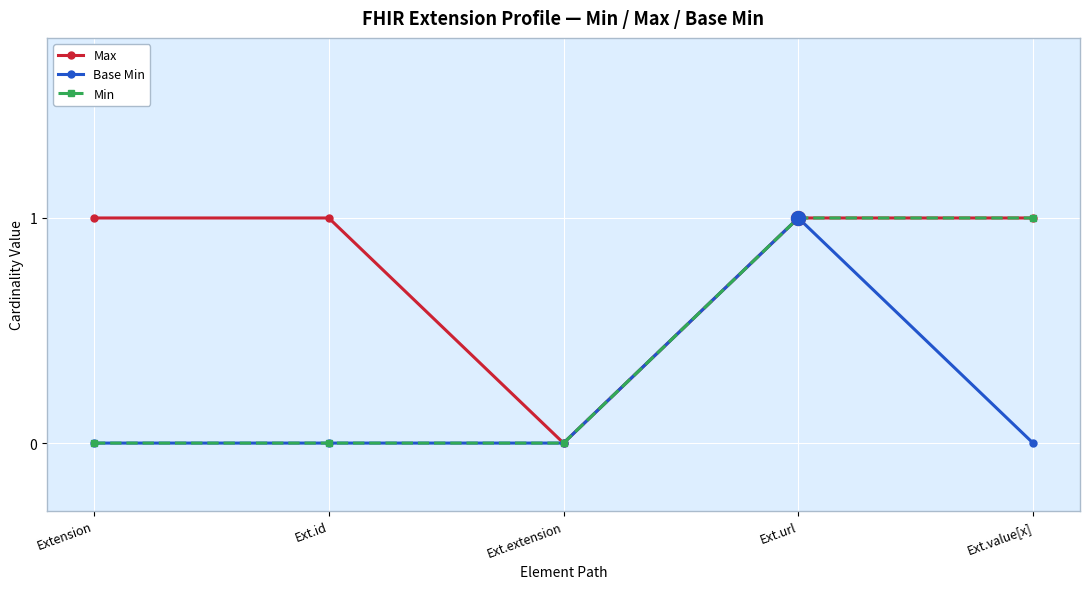

Rank the series by their average value, from highest to lowest.

Max, Min, Base Min